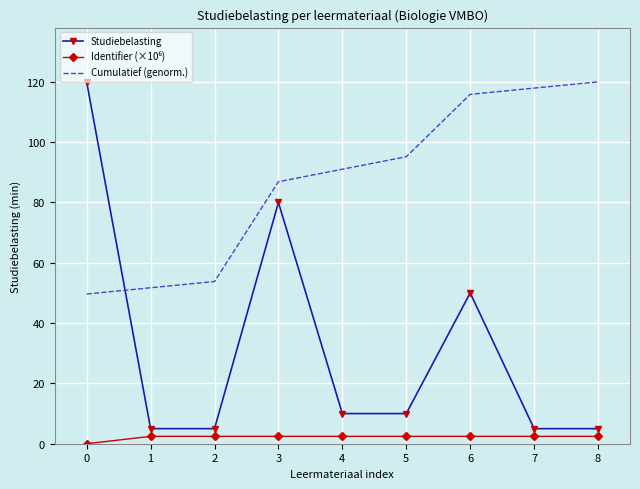

Where do Cumulatief (genorm.) and Studiebelasting first cross each other?

0 and 1